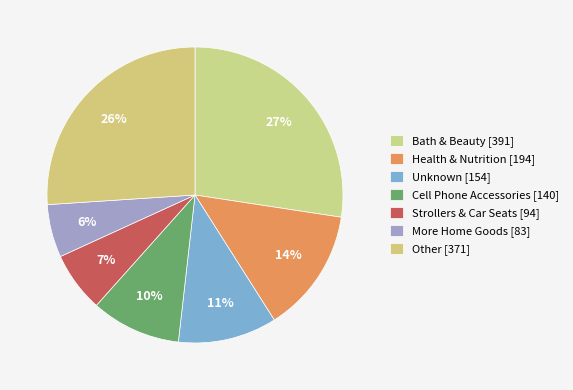

Which category has the biggest portion of the pie?

Bath & Beauty [391]